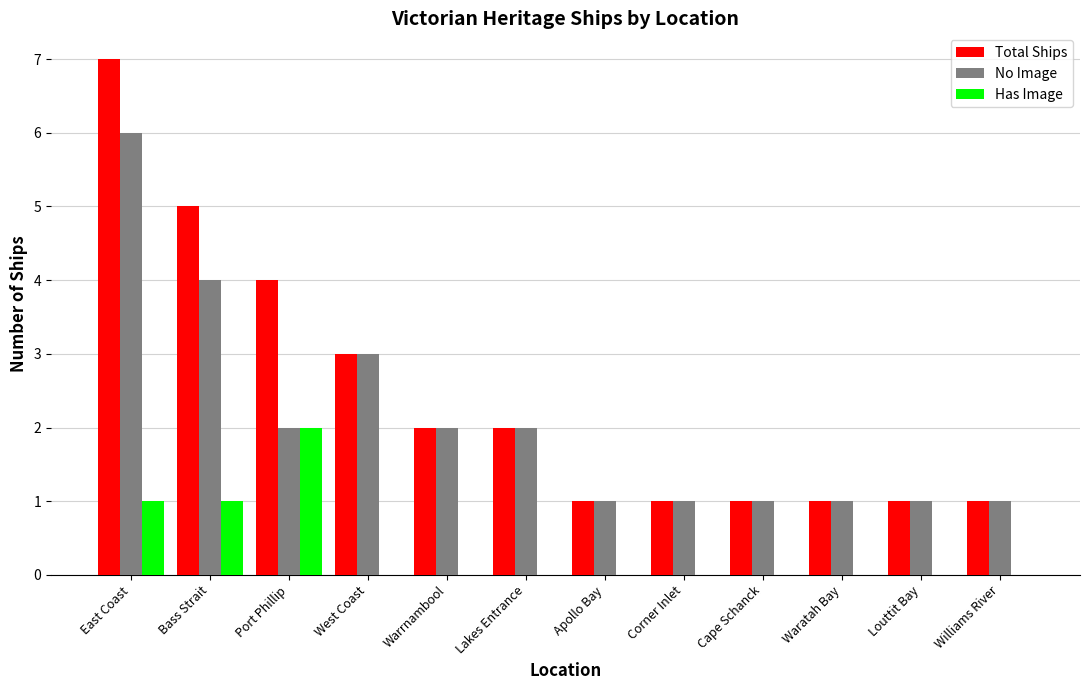

Reading left to right, transcribe all the data shown in this chart.

Total Ships: East Coast=7	Bass Strait=5	Port Phillip=4	West Coast=3	Warrnambool=2	Lakes Entrance=2	Apollo Bay=1	Corner Inlet=1	Cape Schanck=1	Waratah Bay=1	Louttit Bay=1	Williams River=1
No Image: East Coast=6	Bass Strait=4	Port Phillip=2	West Coast=3	Warrnambool=2	Lakes Entrance=2	Apollo Bay=1	Corner Inlet=1	Cape Schanck=1	Waratah Bay=1	Louttit Bay=1	Williams River=1
Has Image: East Coast=1	Bass Strait=1	Port Phillip=2	West Coast=0	Warrnambool=0	Lakes Entrance=0	Apollo Bay=0	Corner Inlet=0	Cape Schanck=0	Waratah Bay=0	Louttit Bay=0	Williams River=0